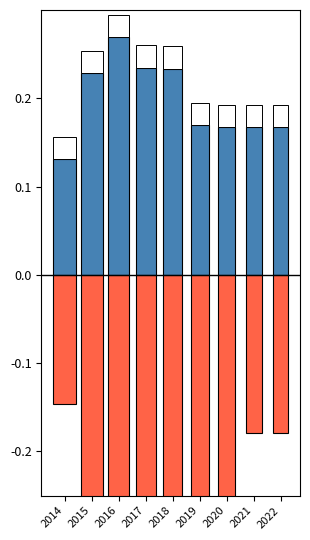

Where is Республиканский бюджет nearest to the value 0?

2014